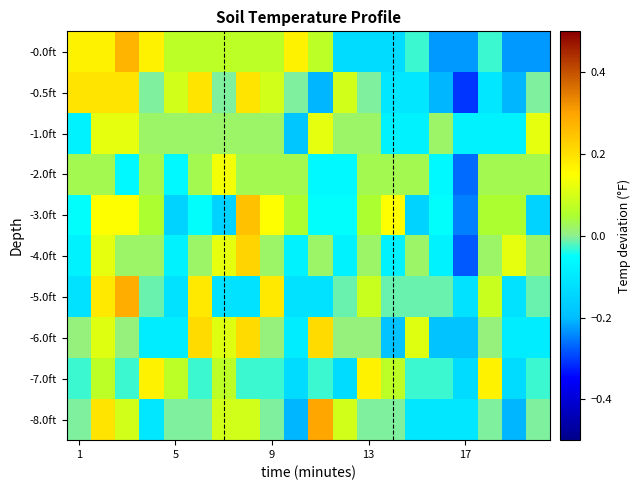

How many categories are shown in the chart?

20